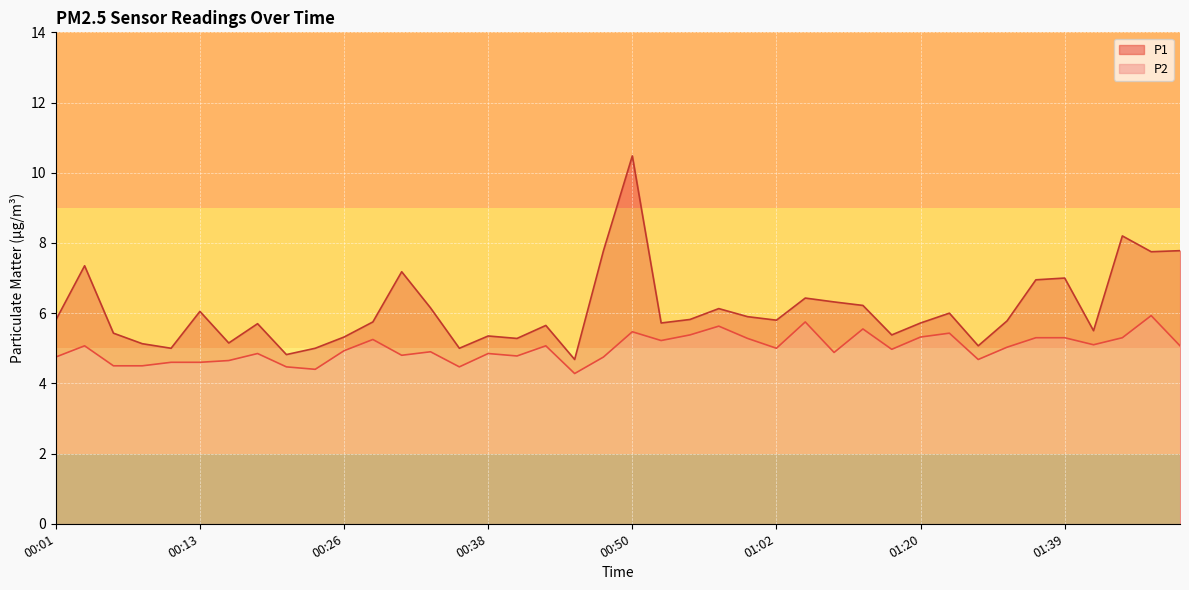

At which category does P2 reach its first local peak?

00:04